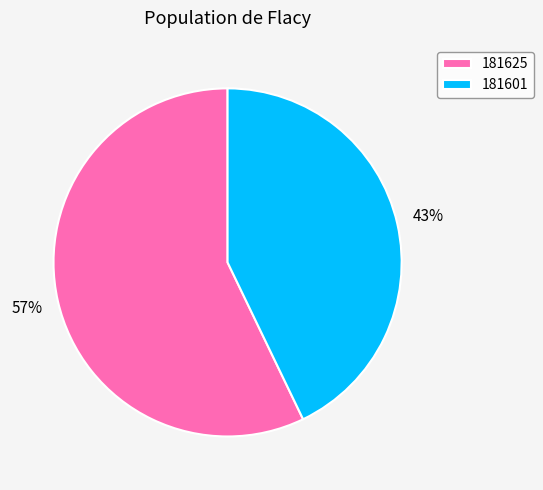

What is the majority slice?

181625